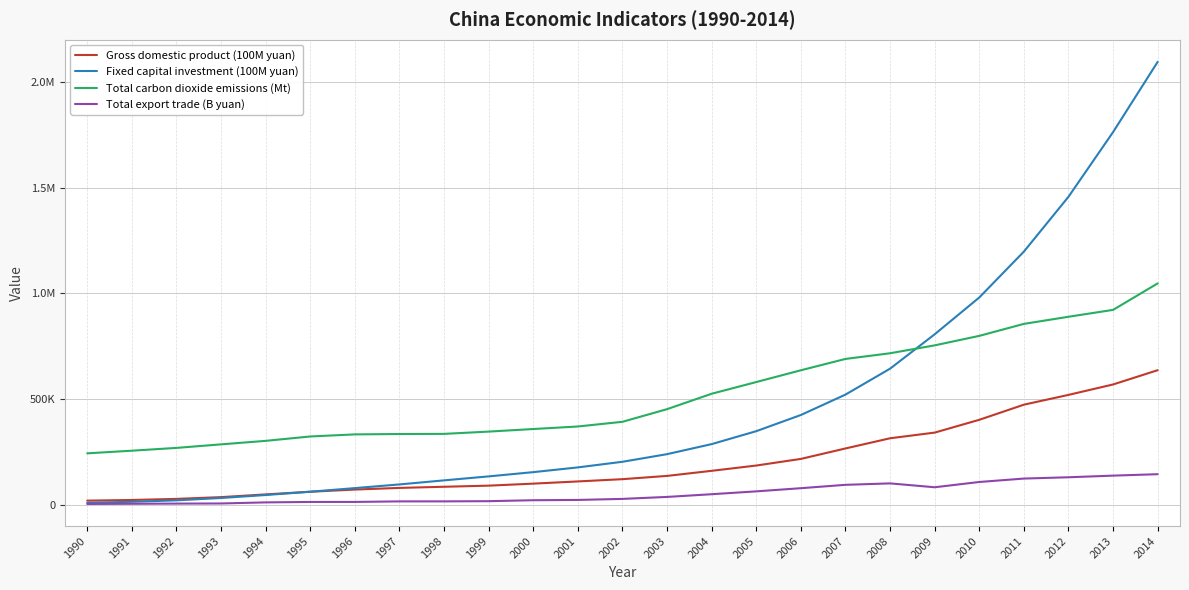

At how many categories does at least one series exceed 43577?

25